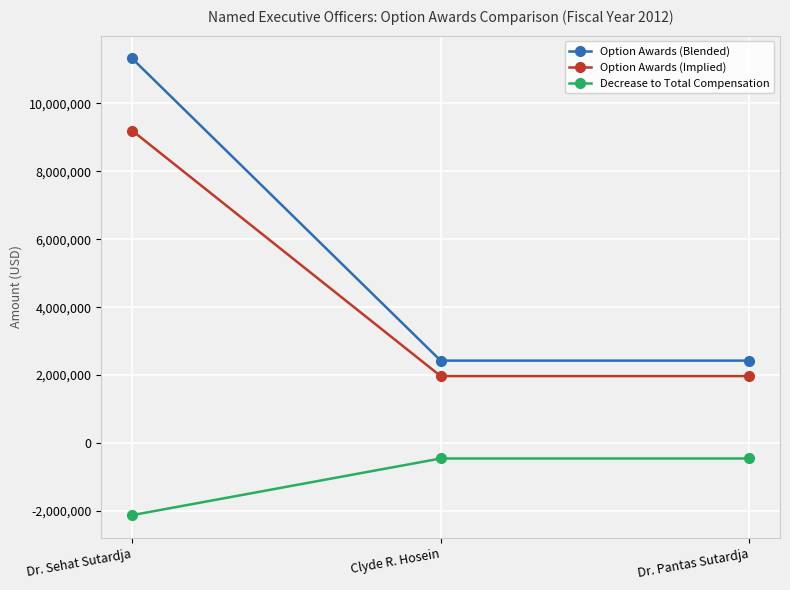

Is this an area chart (filled region under the line)?

No